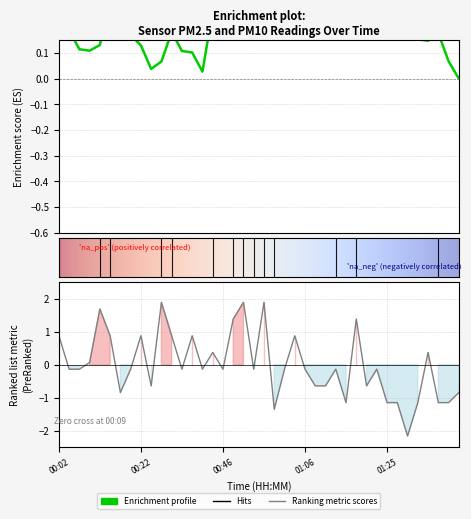

What is the difference between the values at 01:38 and 00:53?

1.0